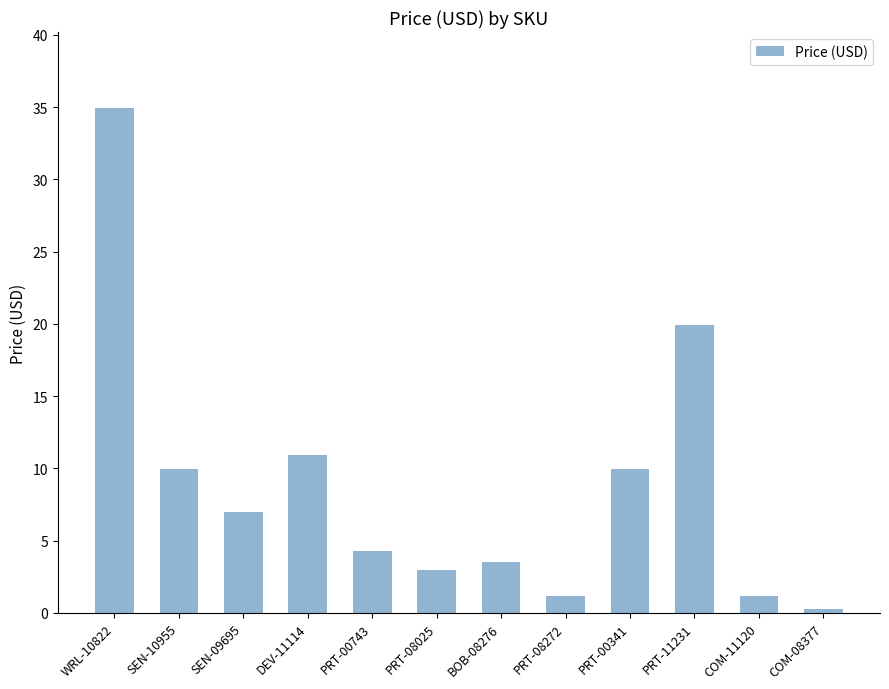

What is the label of the 11th bar from the left?

COM-11120